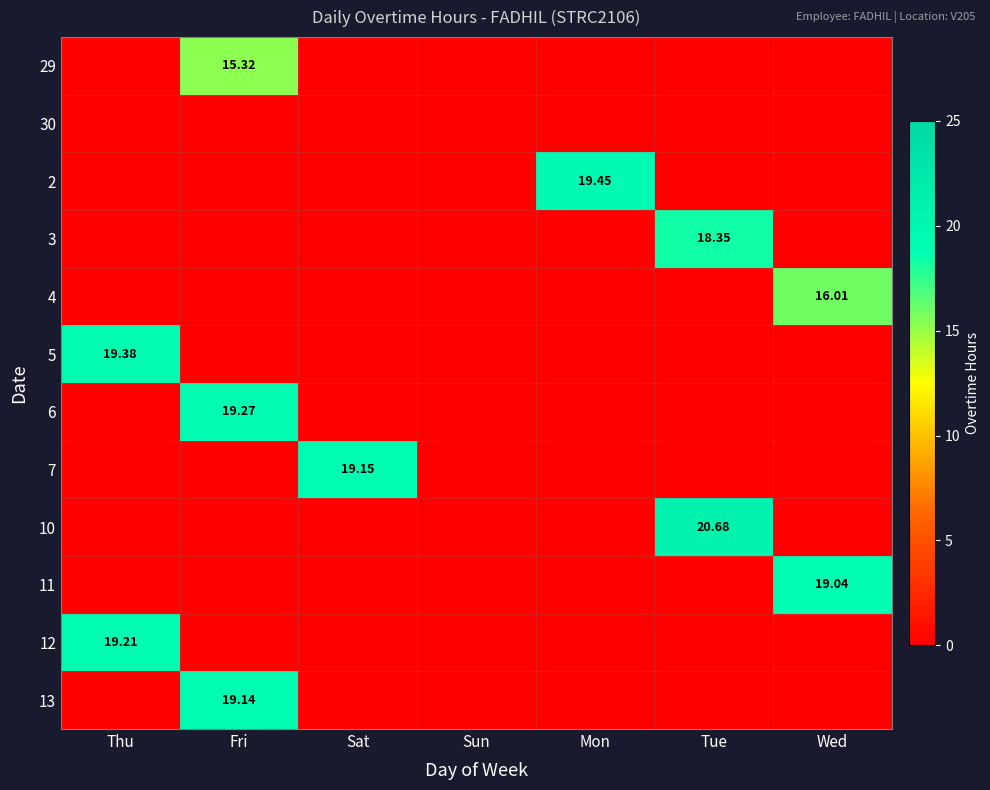

Which label corresponds to the smallest value in the chart?

Thu